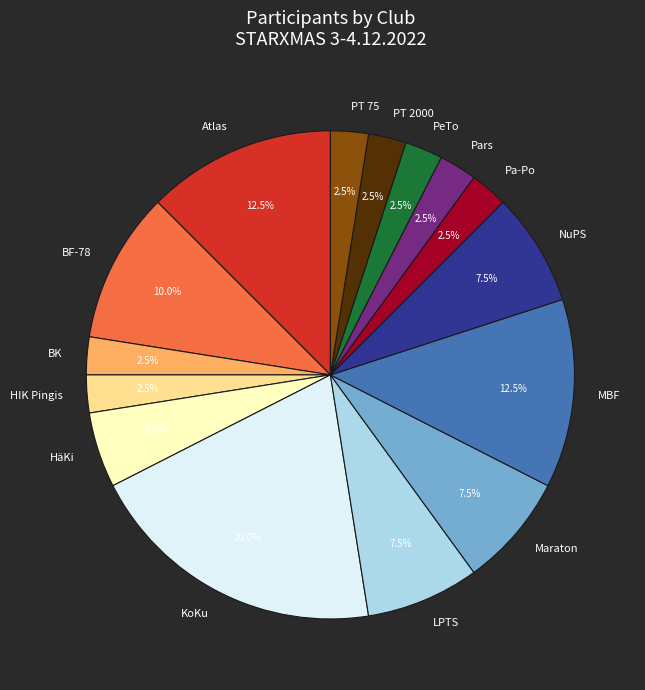

Does NuPS account for over 50% of the chart?

No